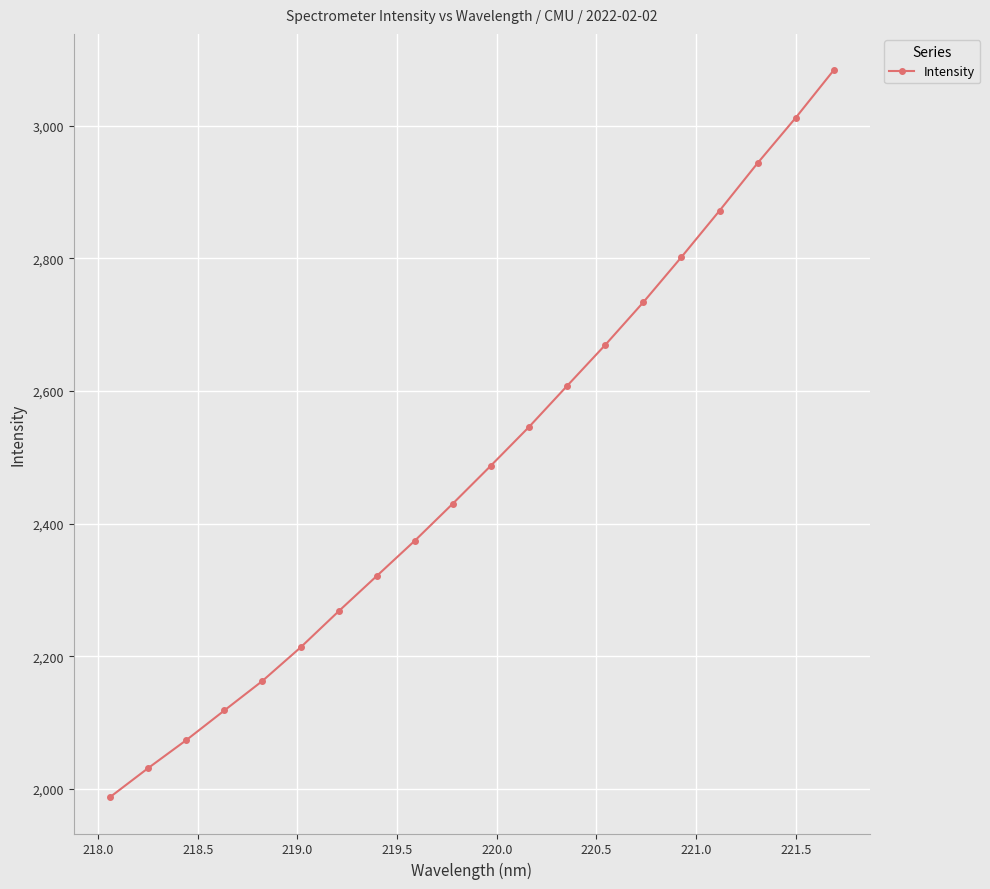

What is the value of the 16th point from the left?

2801.9